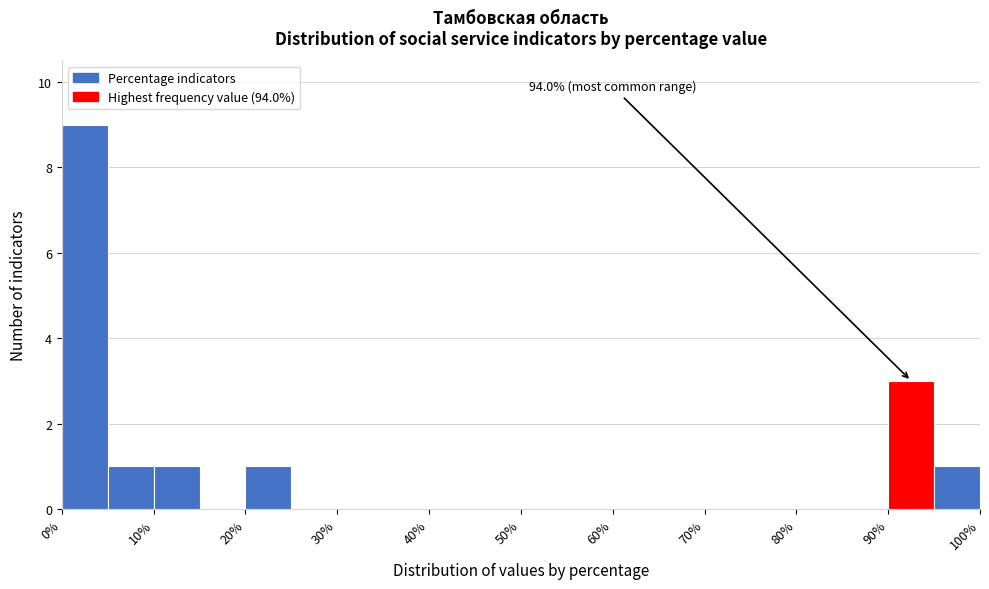

Which range on the x-axis has the tallest bar?

0 to 5